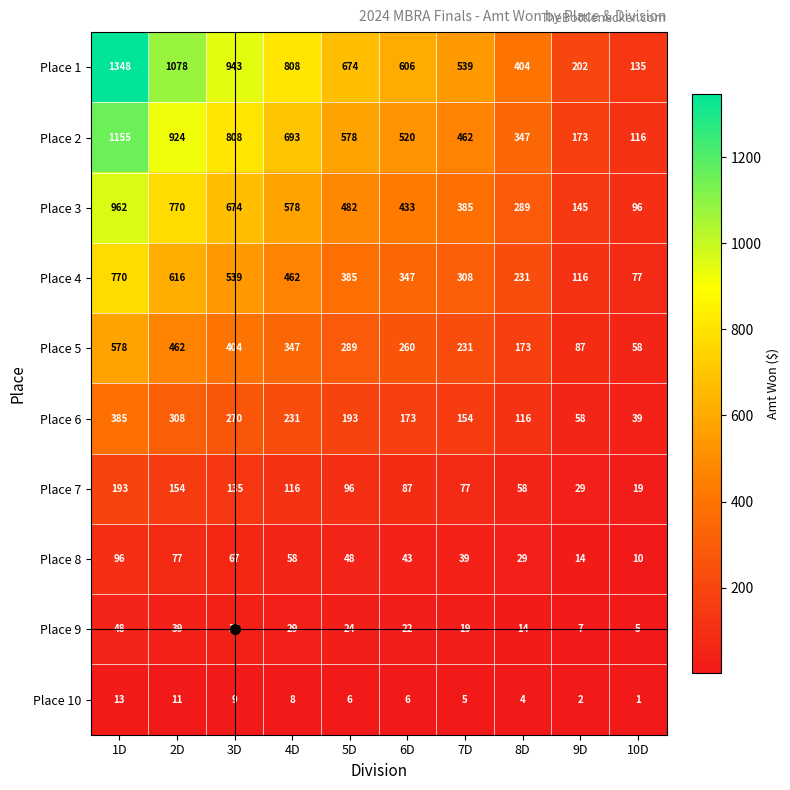

Which category has the highest value across all series?

1D